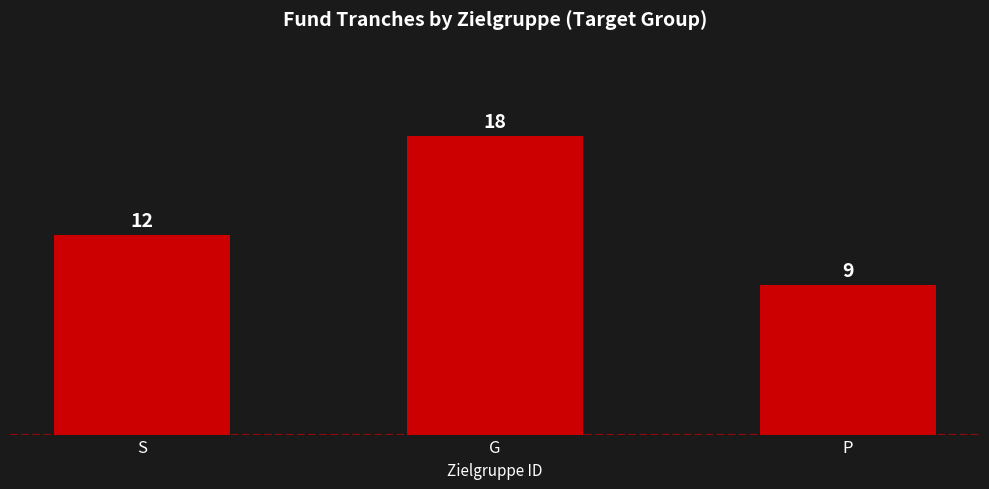

What position from the right is S?

3